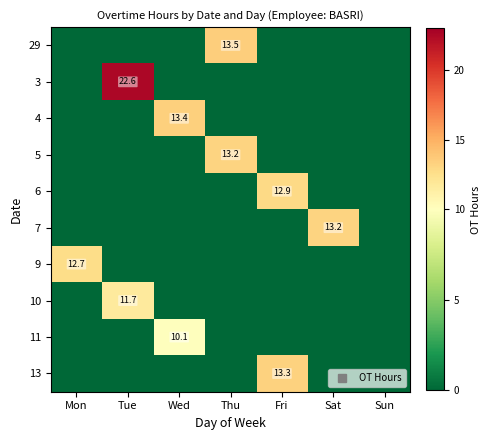

Between Thu and Fri, which series saw the biggest shift?

29